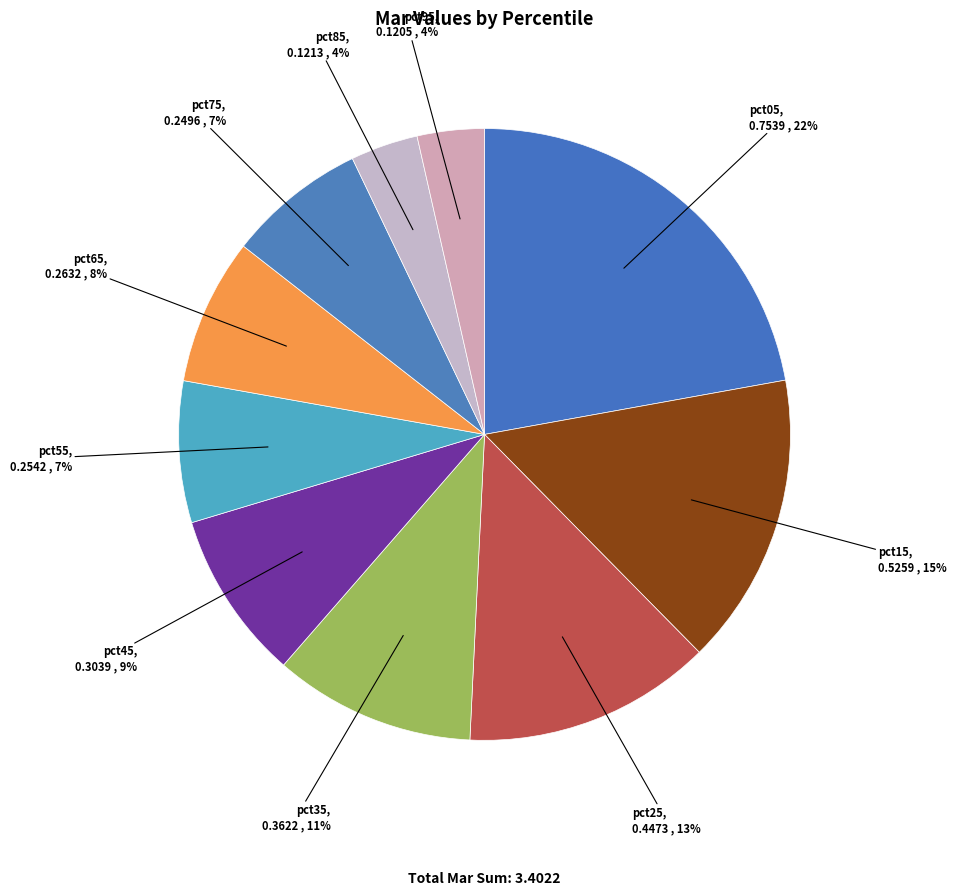

Is the sum of pct65 and pct55 greater than half?

No